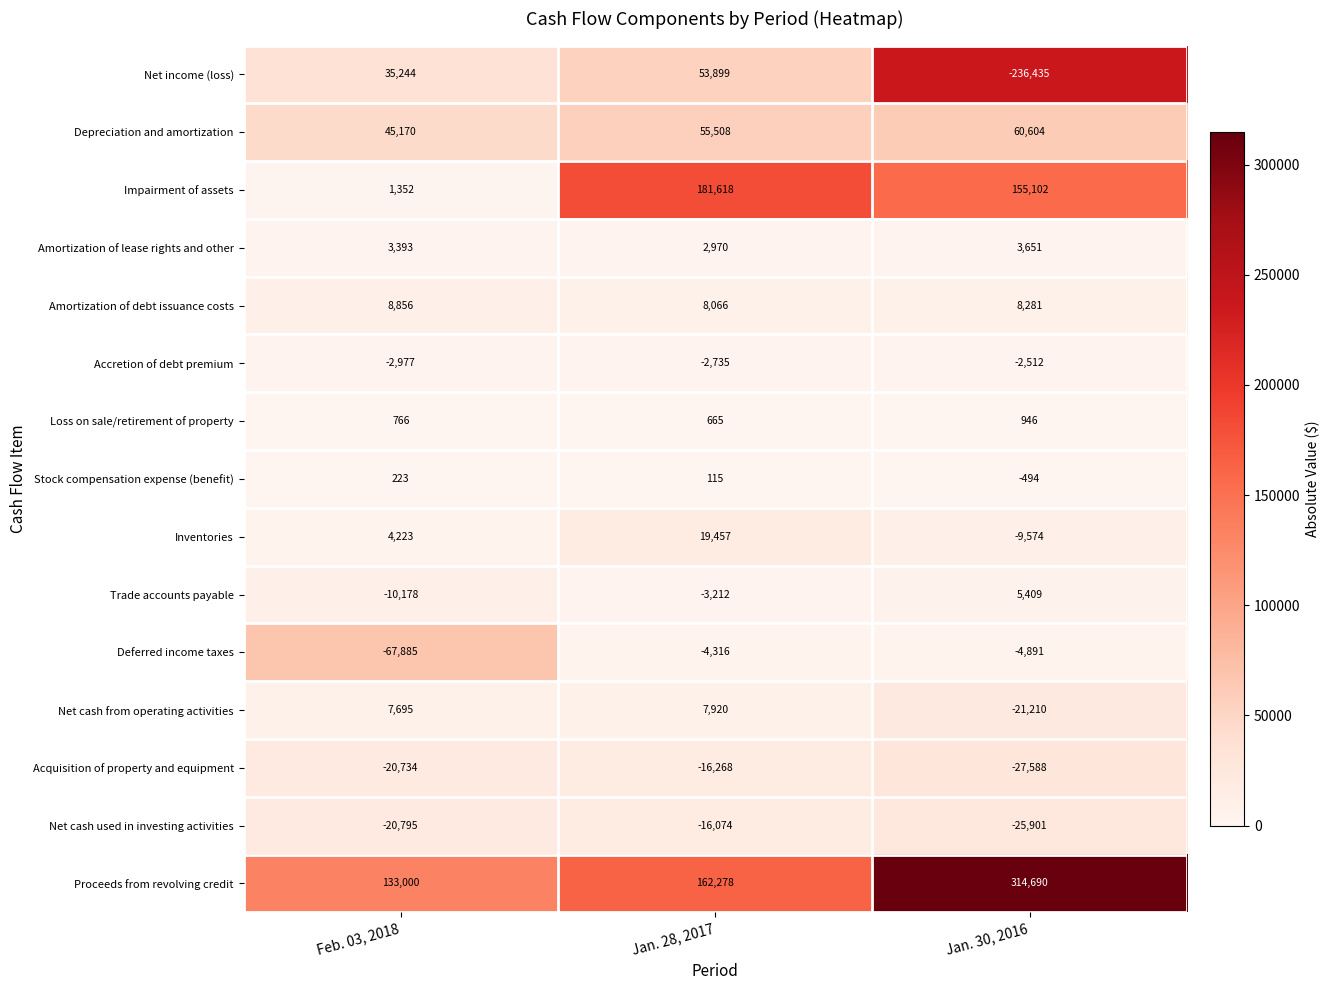

How many Inventories values are between -9574 and 19457?

3